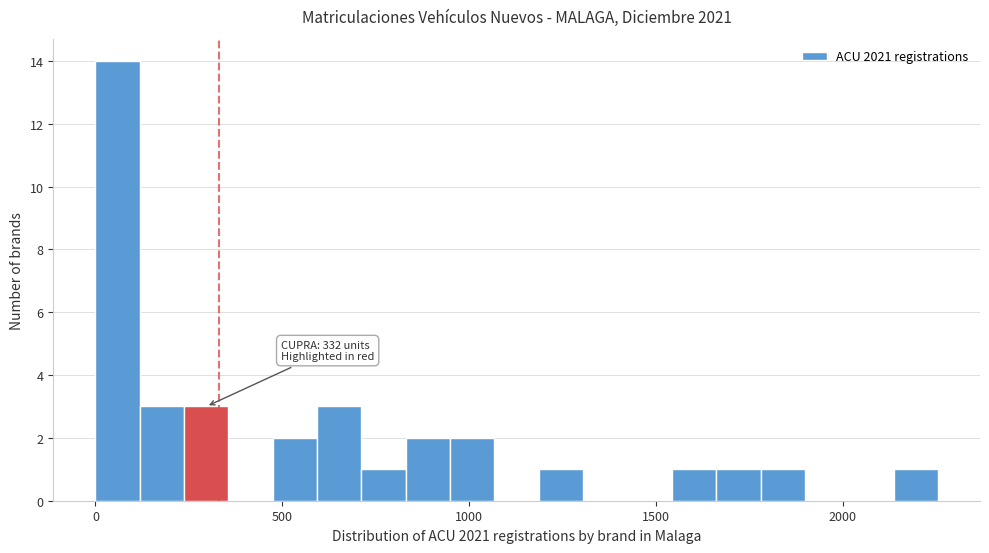

Read against the x-axis, roughly where is the centre of the tallest bar?

50